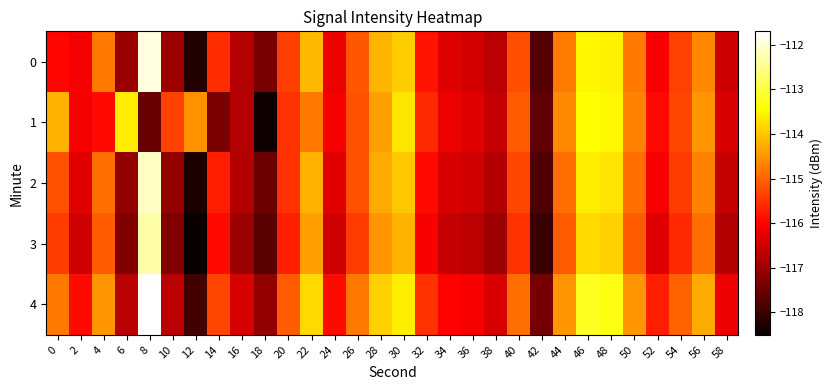

Between 28 and 38, which is larger?

28